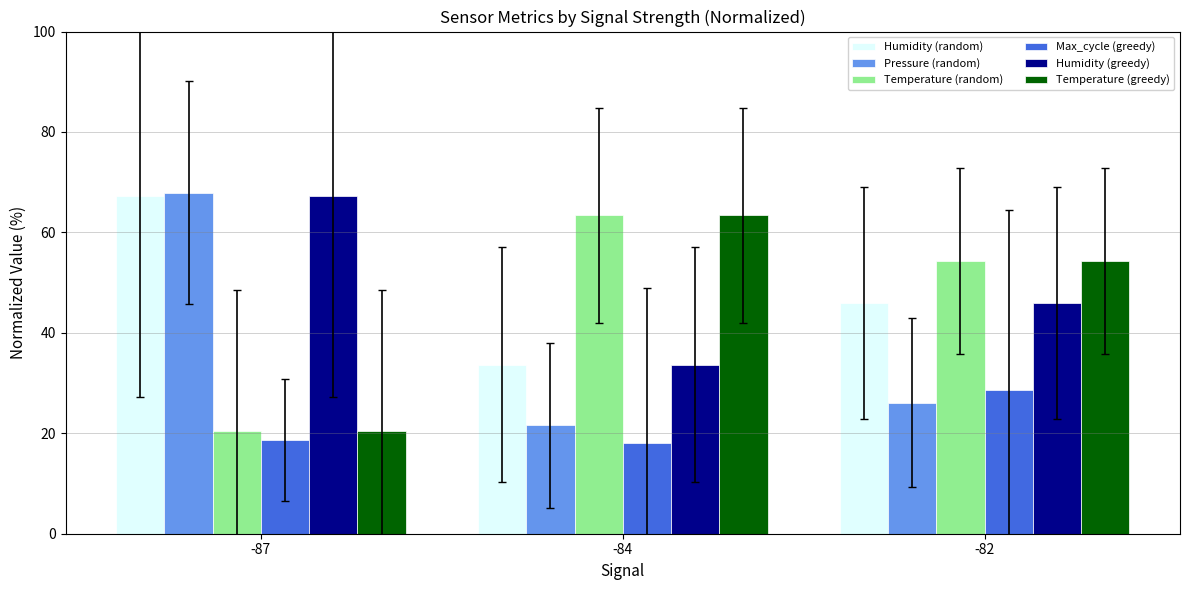

What is the average value of the Humidity (greedy) series?

49.0